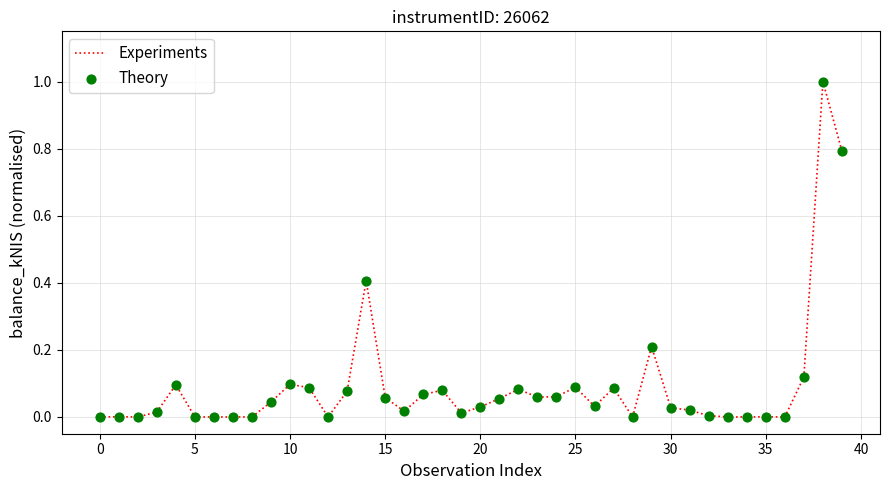

What is the maximum value shown in the chart?

1.0